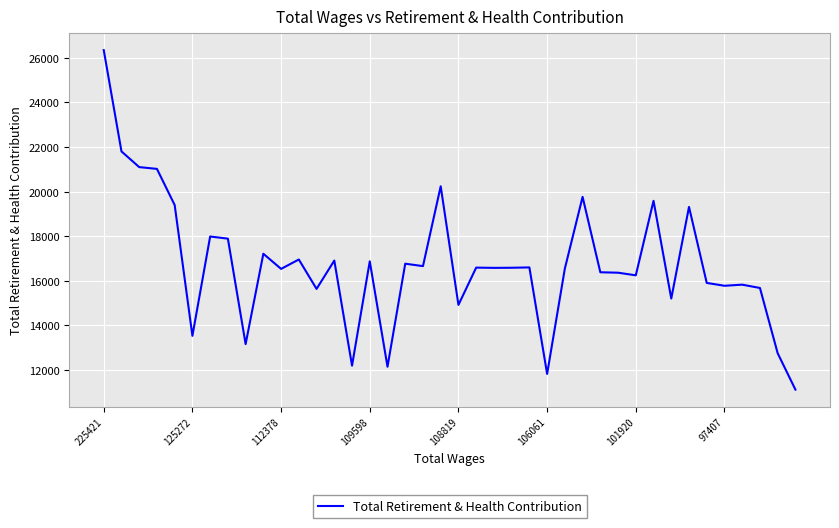

What is the smallest value displayed?

11122